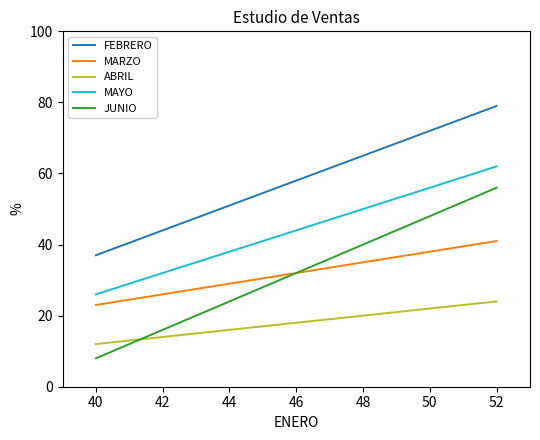

What is the lowest value of the FEBRERO series?

37